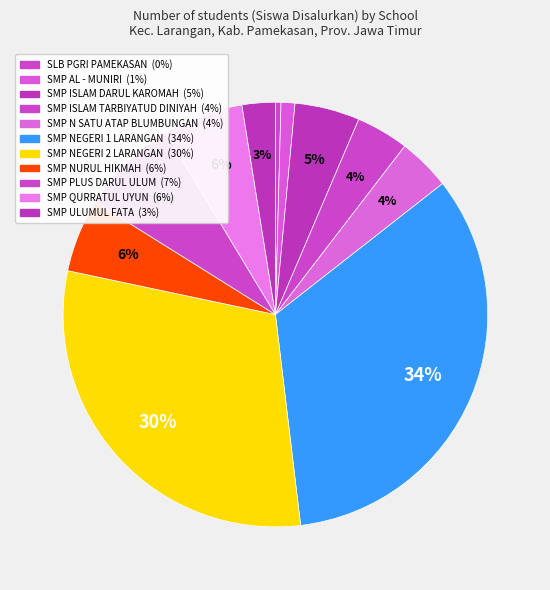

To the nearest percent, what is the combined percentage of SMP NEGERI 1 LARANGAN and SLB PGRI PAMEKASAN?

34%